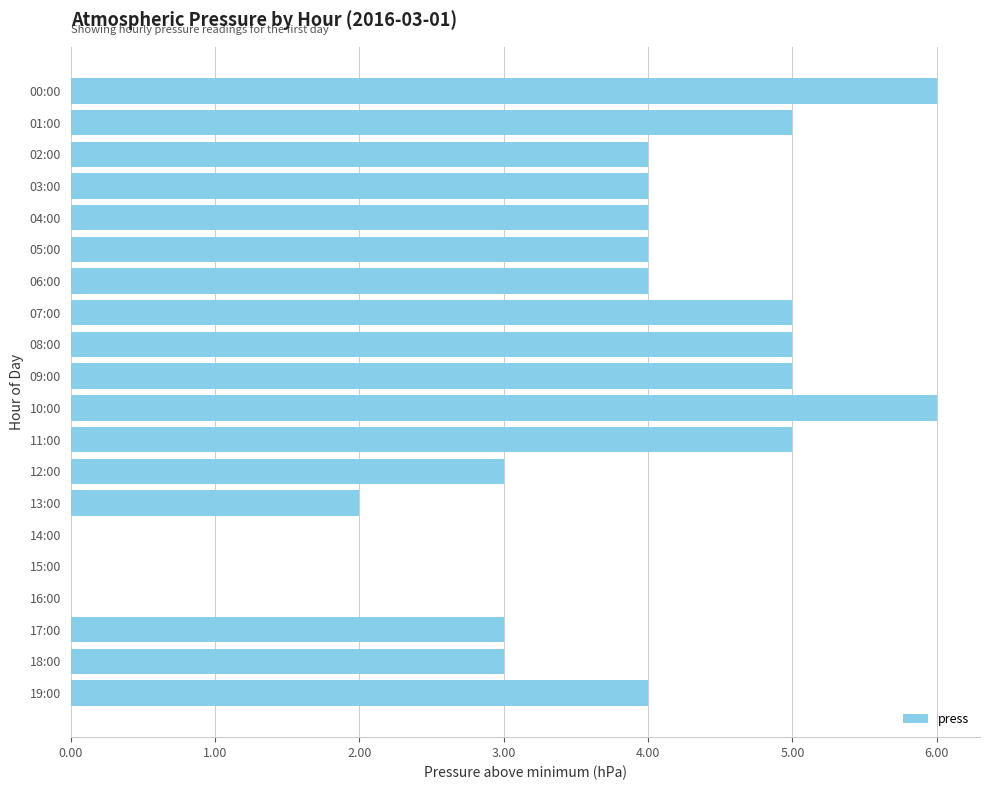

What is the maximum value shown in the chart?

6